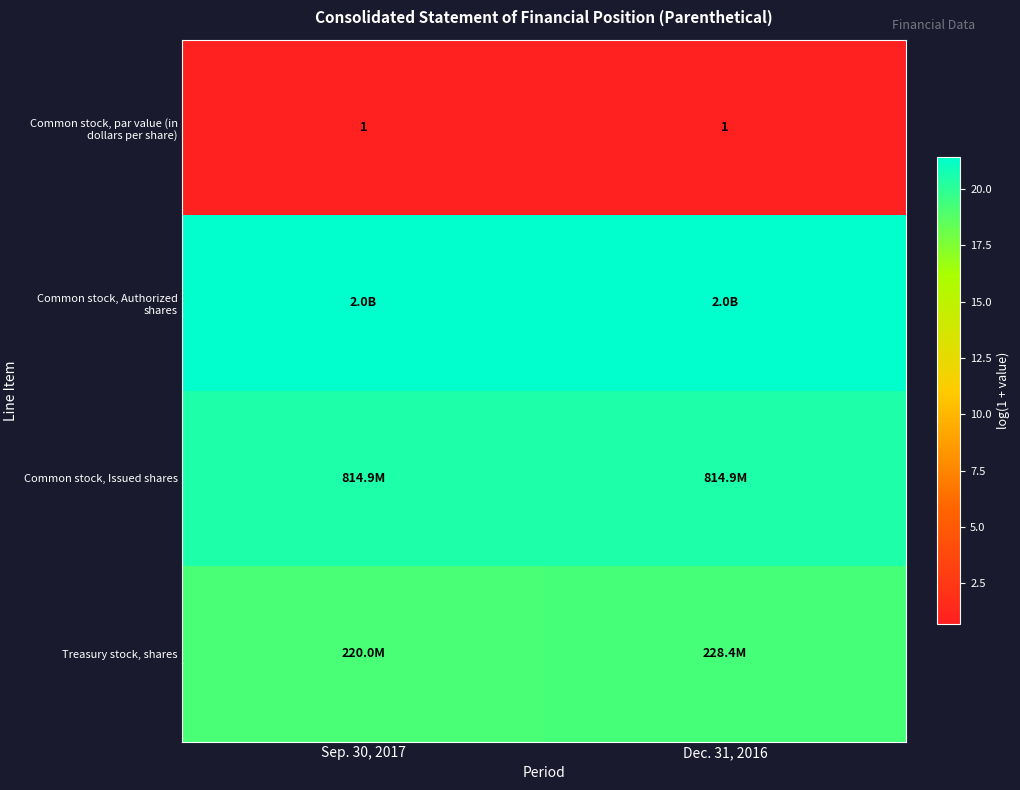

What is the maximum value shown in the chart?

21.4